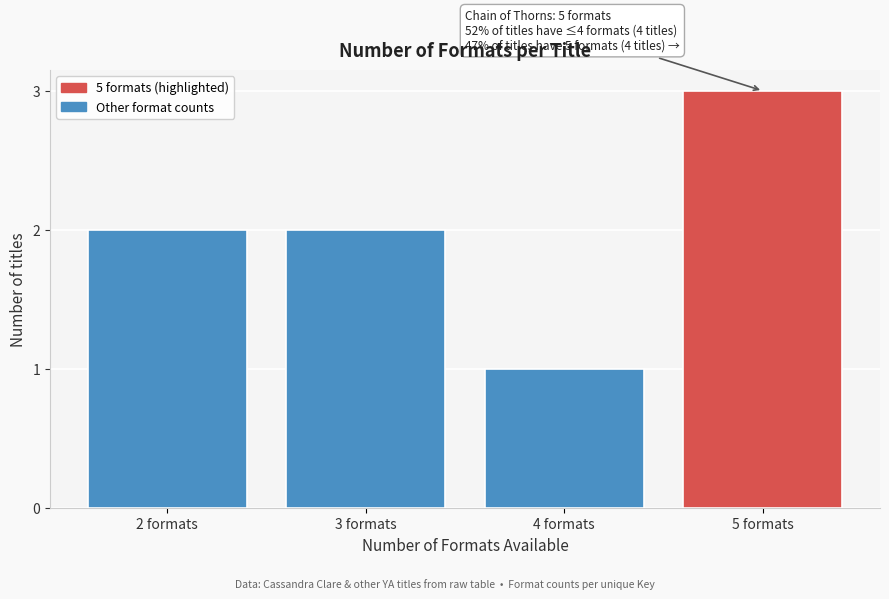

Reading left to right, transcribe all the data shown in this chart.

2 formats=2	3 formats=2	4 formats=1	5 formats=3